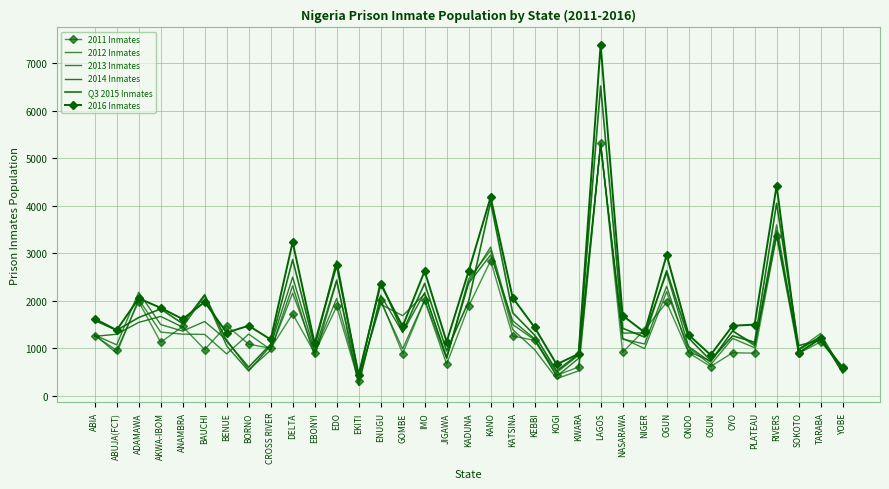

What are all the series names shown in the legend?

2011 Inmates, 2012 Inmates, 2013 Inmates, 2014 Inmates, Q3 2015 Inmates, 2016 Inmates